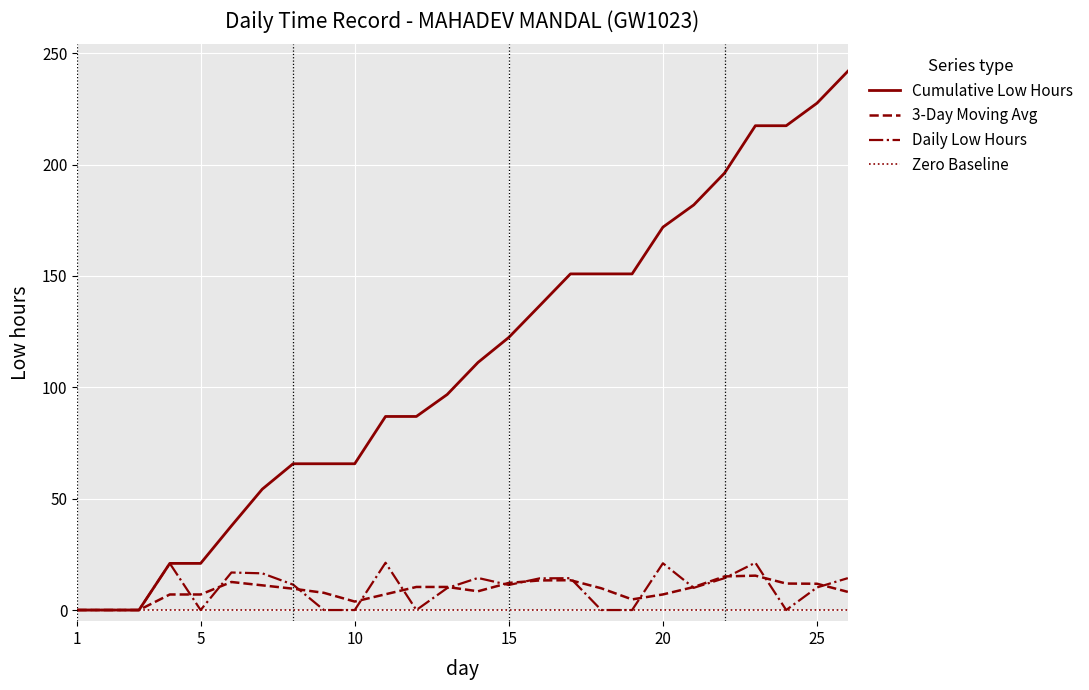

List the series in order of their peak value, lowest first.

Zero Baseline, 3-Day Moving Avg, Daily Low Hours, Cumulative Low Hours